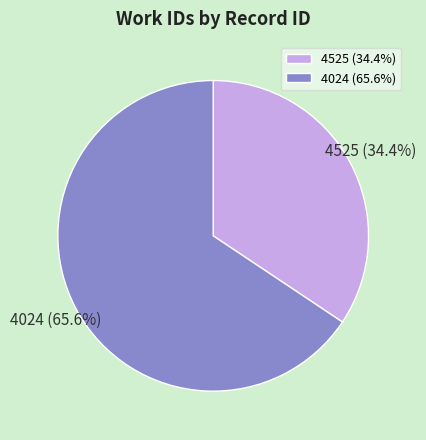

How many segments does this pie chart have?

2